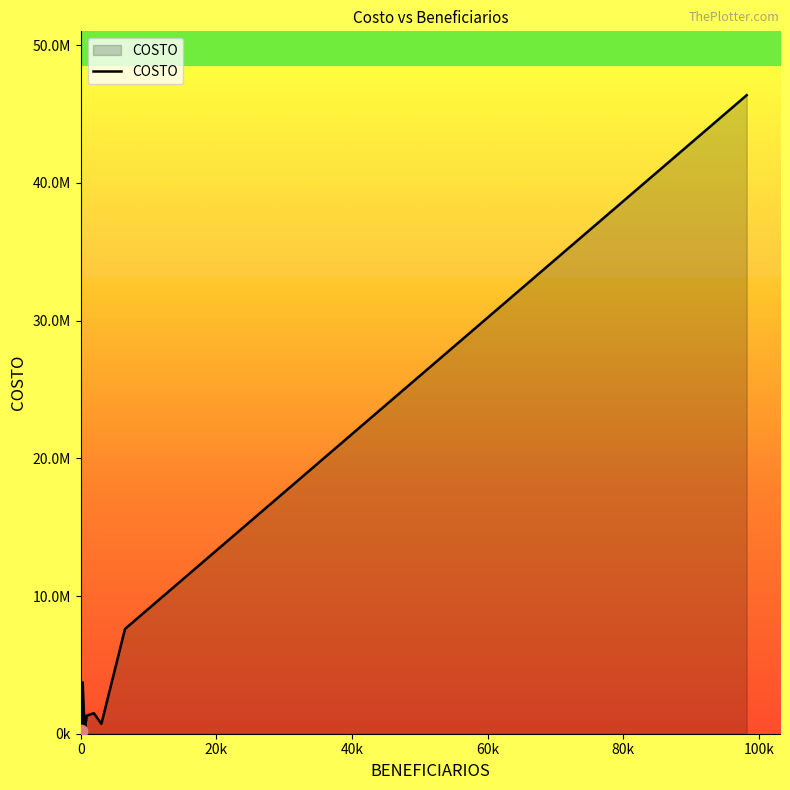

Is this an area chart (filled region under the line)?

Yes